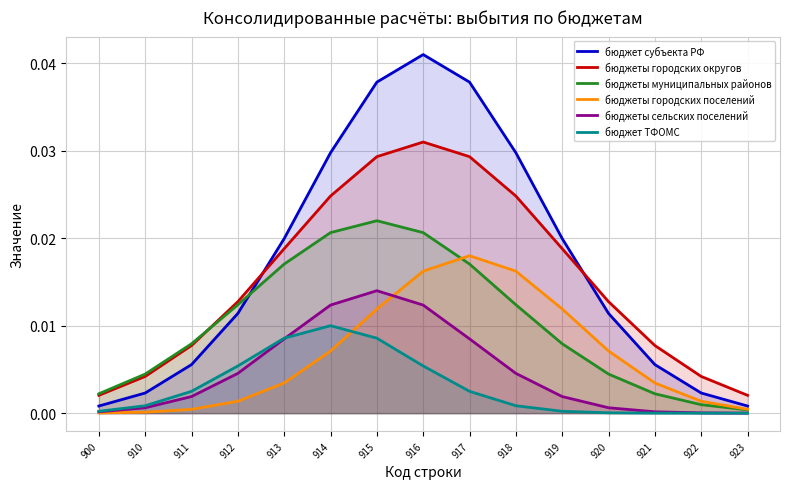

Between 910 and 911, which series saw the biggest shift?

бюджеты городских округов